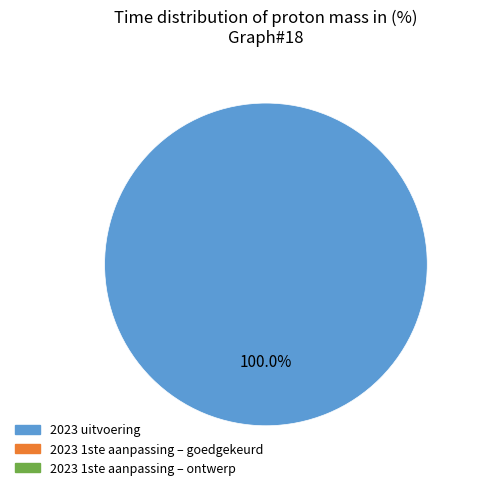

Does any single category account for the majority?

Yes